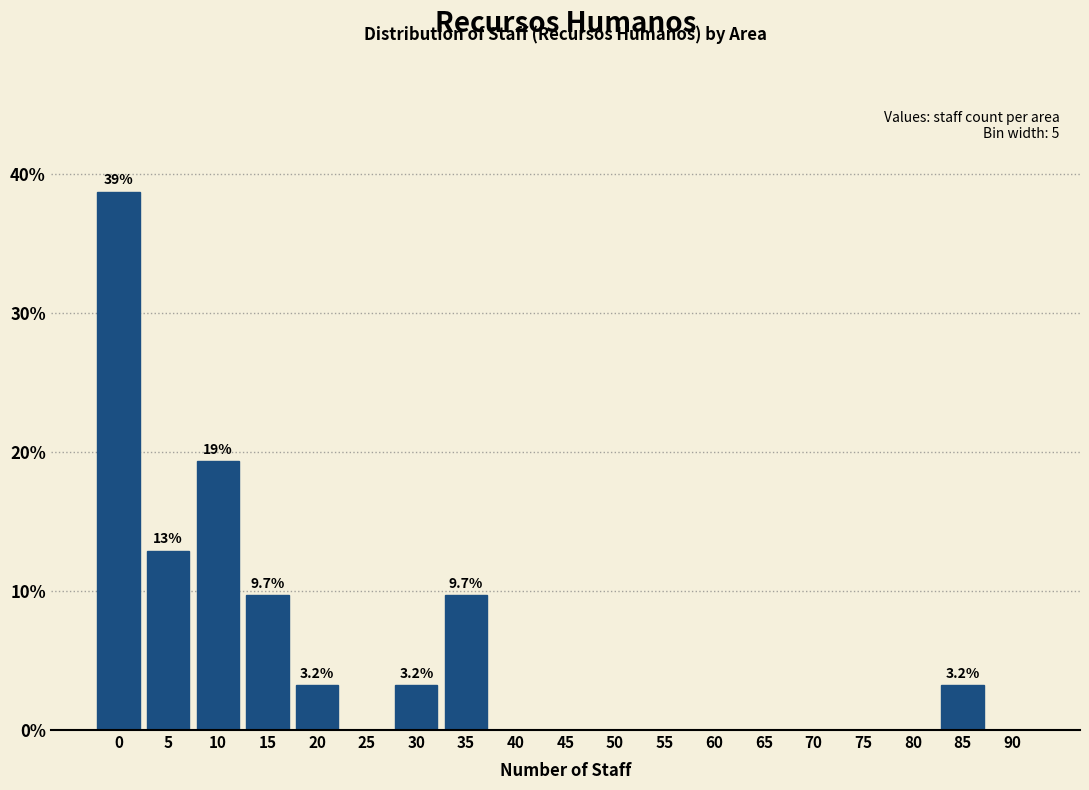

Reading left to right, extract all data points from this chart.

0=38.7	5=12.9	10=19.4	15=9.7	20=3.2	25=0.0	30=3.2	35=9.7	40=0.0	45=0.0	50=0.0	55=0.0	60=0.0	65=0.0	70=0.0	75=0.0	80=0.0	85=3.2	90=0.0